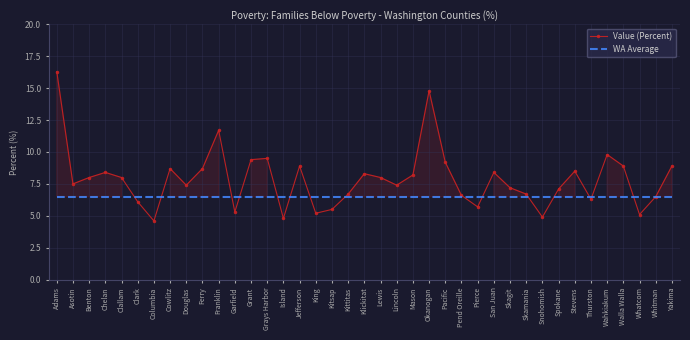

Rank the series by their average value, from highest to lowest.

Value (Percent), WA Average